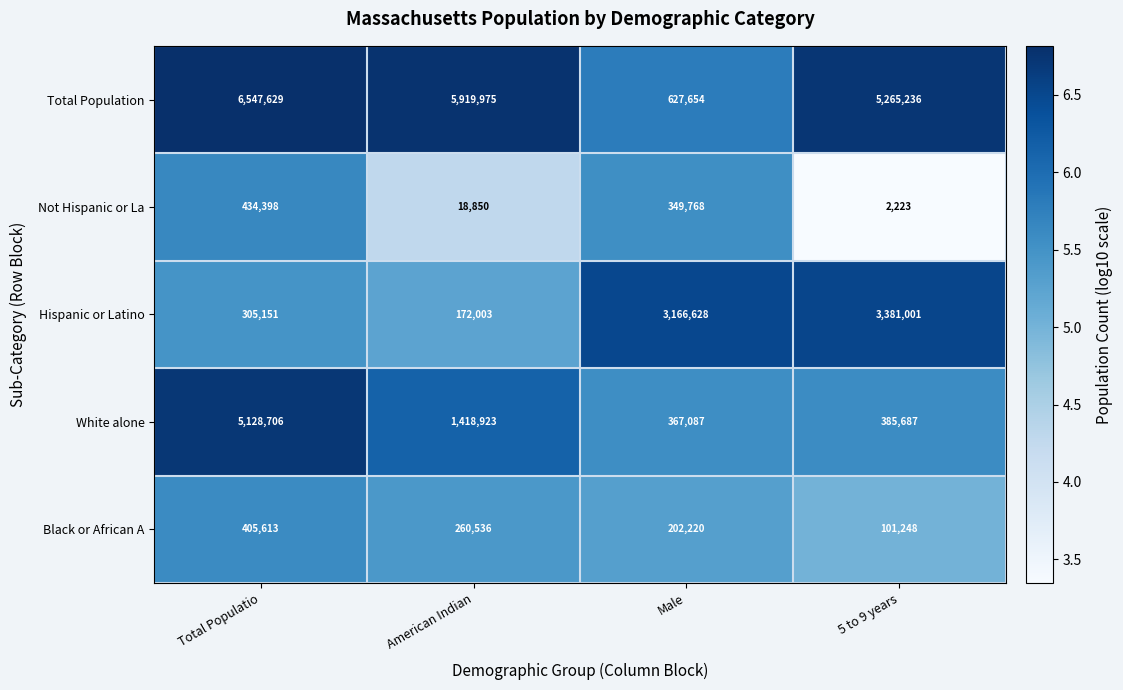

What is the average value of the Black or African A series?

242404